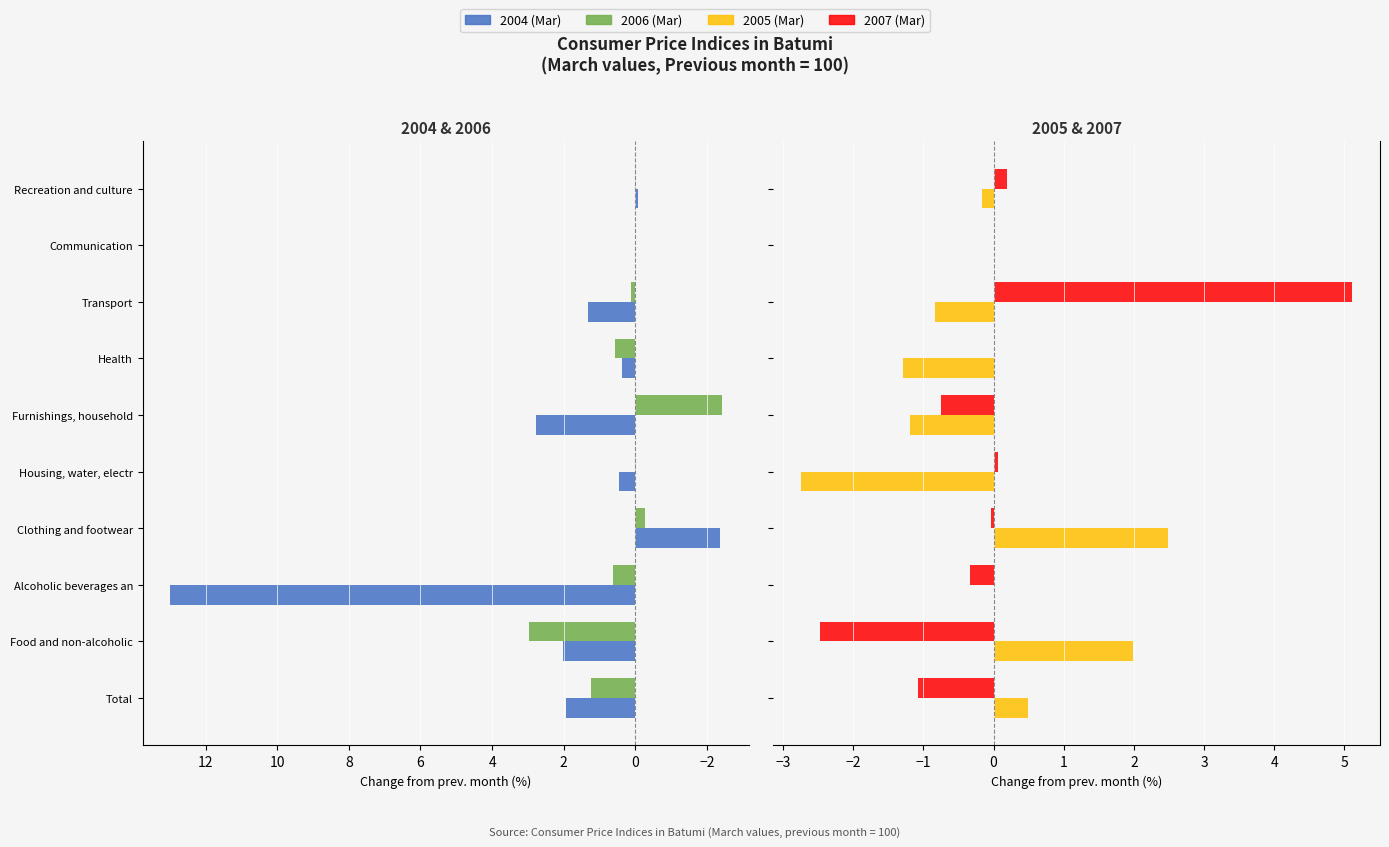

At Alcoholic beverages an, list the series in order from largest to smallest.

2004 (Mar), 2006 (Mar), 2005 (Mar), 2007 (Mar)